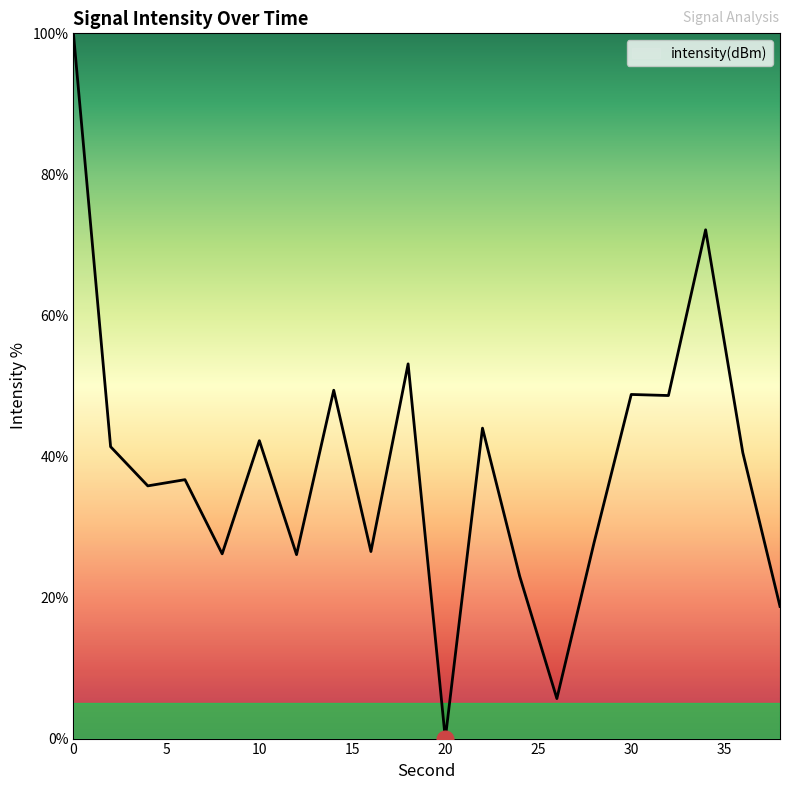

What is the difference between the maximum and minimum values?

100.0